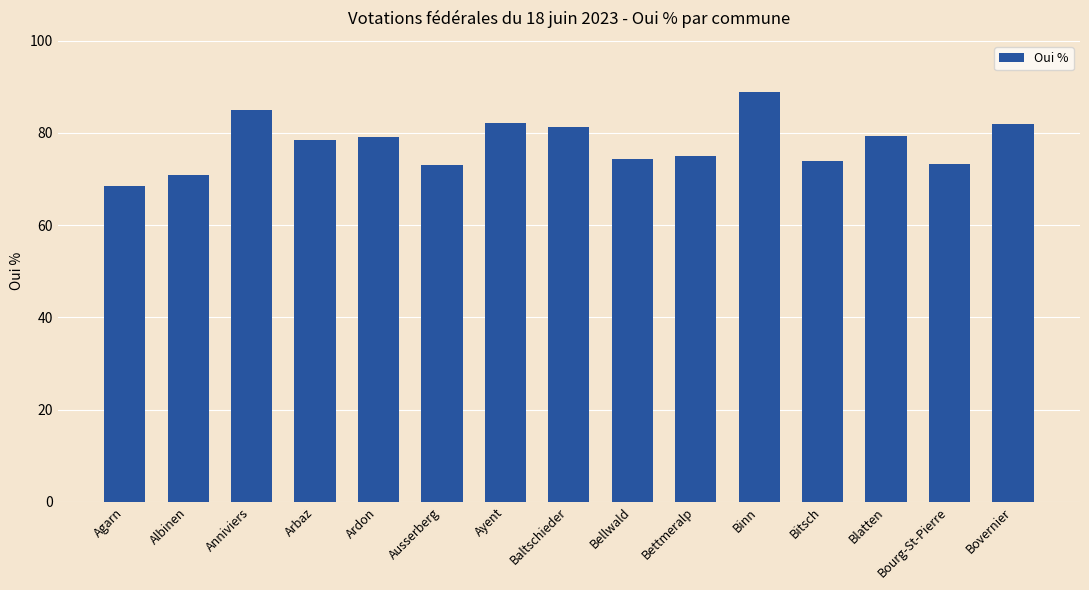

Which label corresponds to the smallest value in the chart?

Agarn